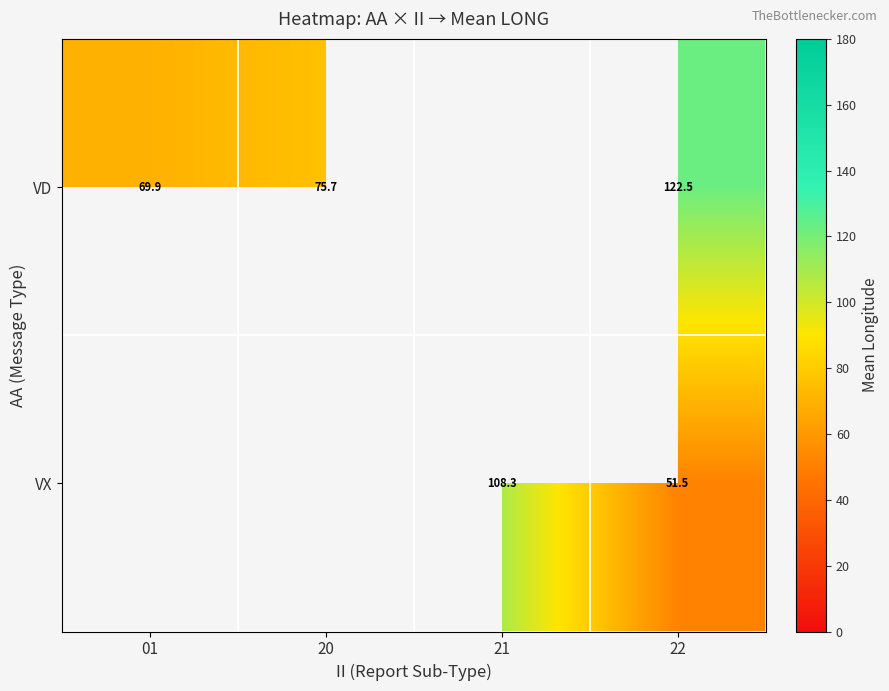

Which category has the lowest value across all series?

22